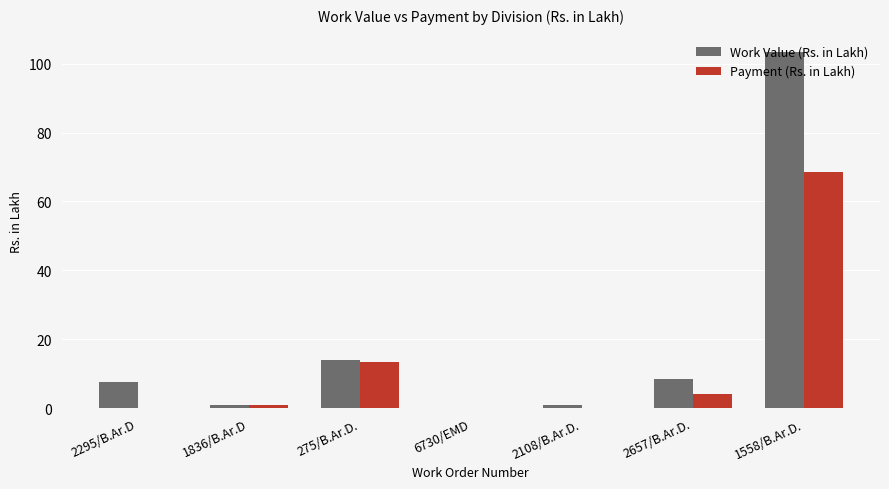

Between 2295/B.Ar.D and 275/B.Ar.D., which series saw the biggest shift?

Payment (Rs. in Lakh)